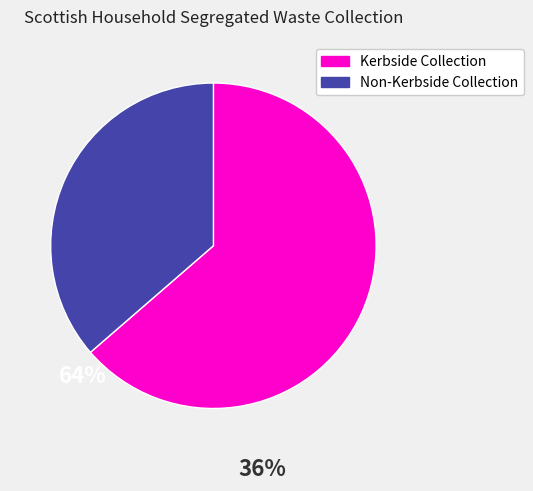

What is the majority slice?

Kerbside Collection